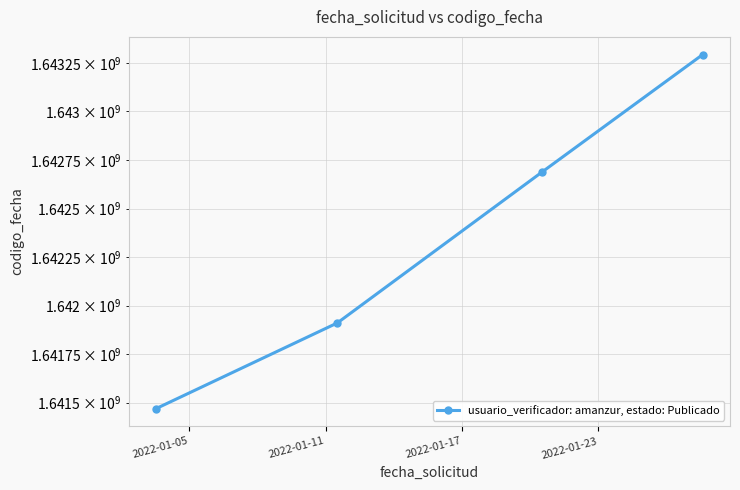

List the labels in order of value, smallest first.

2022-01-05, 2022-01-11, 2022-01-17, 2022-01-23